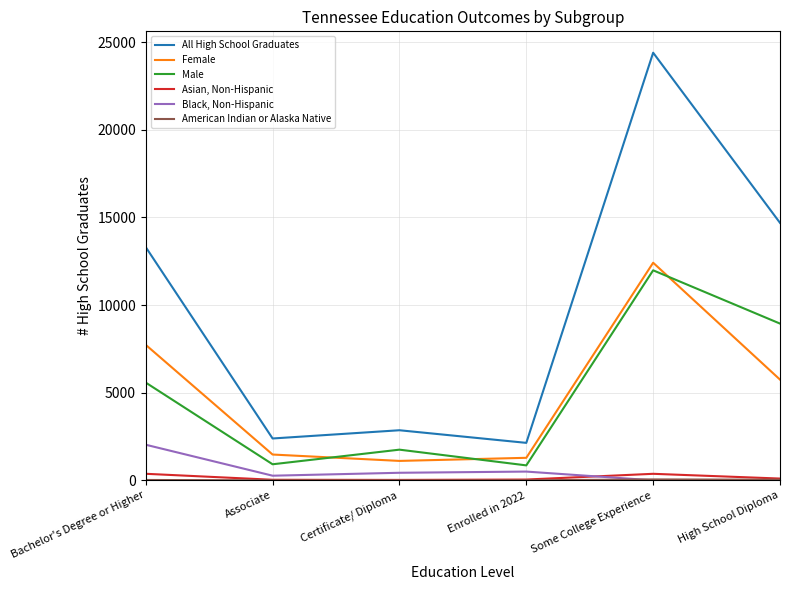

True or false: Asian, Non-Hispanic and All High School Graduates intersect in this chart.

False